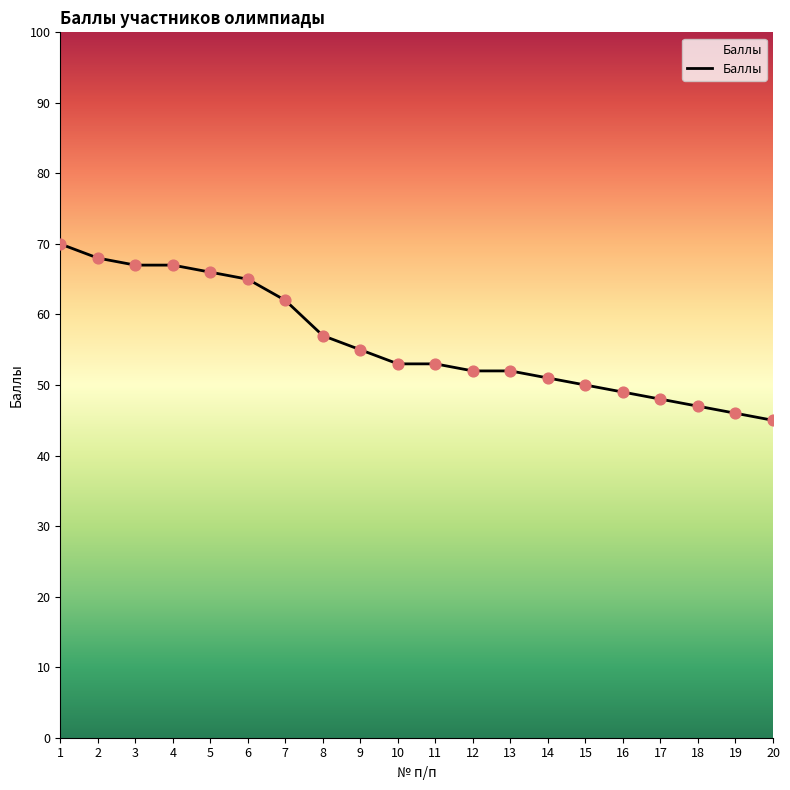

What is the change in value from 13 to 19?

-6